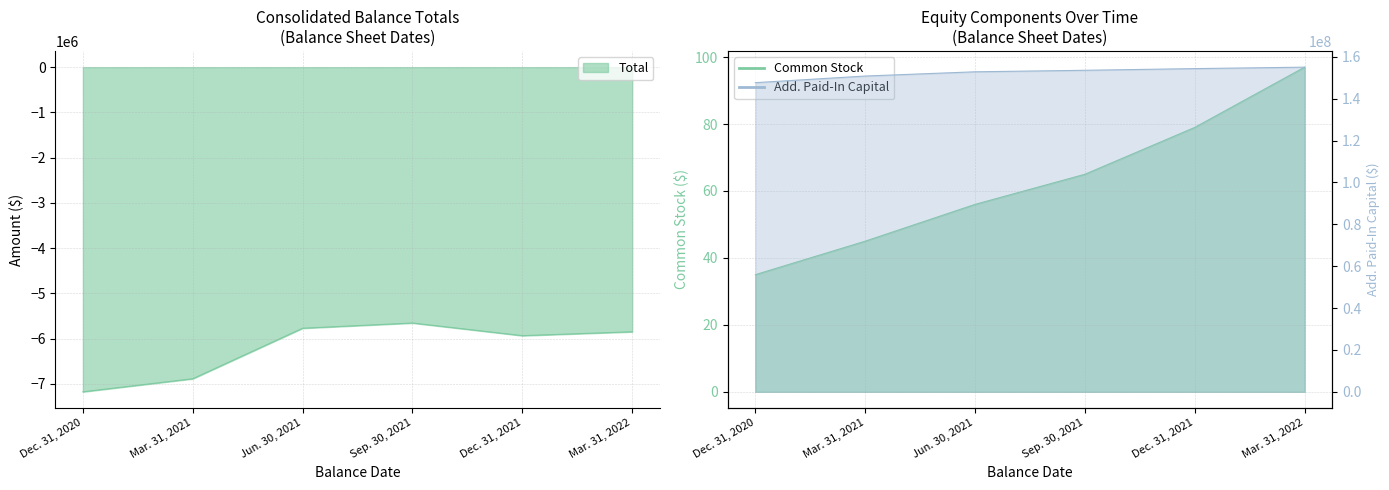

What position from the right is Dec. 31, 2021?

2